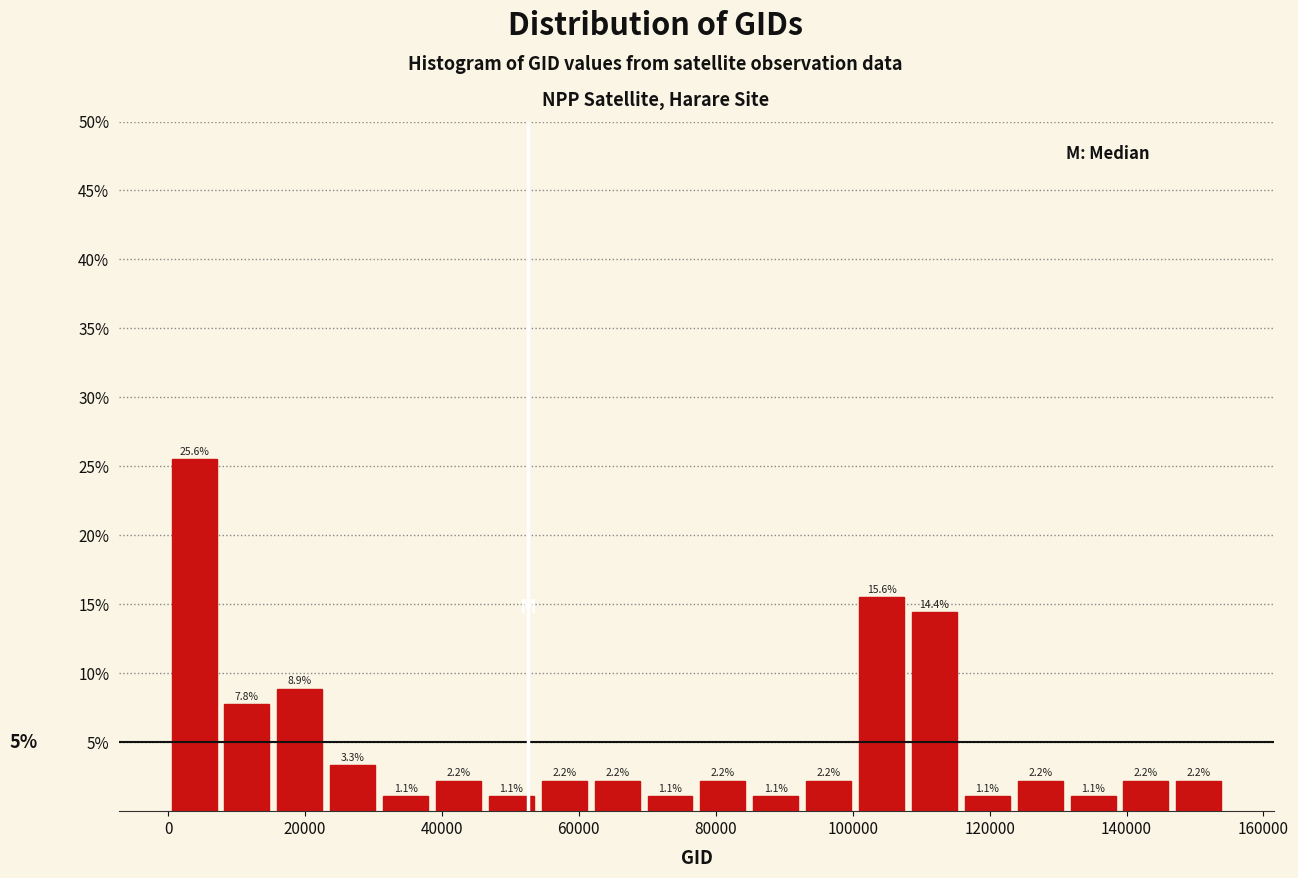

Read against the x-axis, roughly where is the centre of the tallest bar?

4000